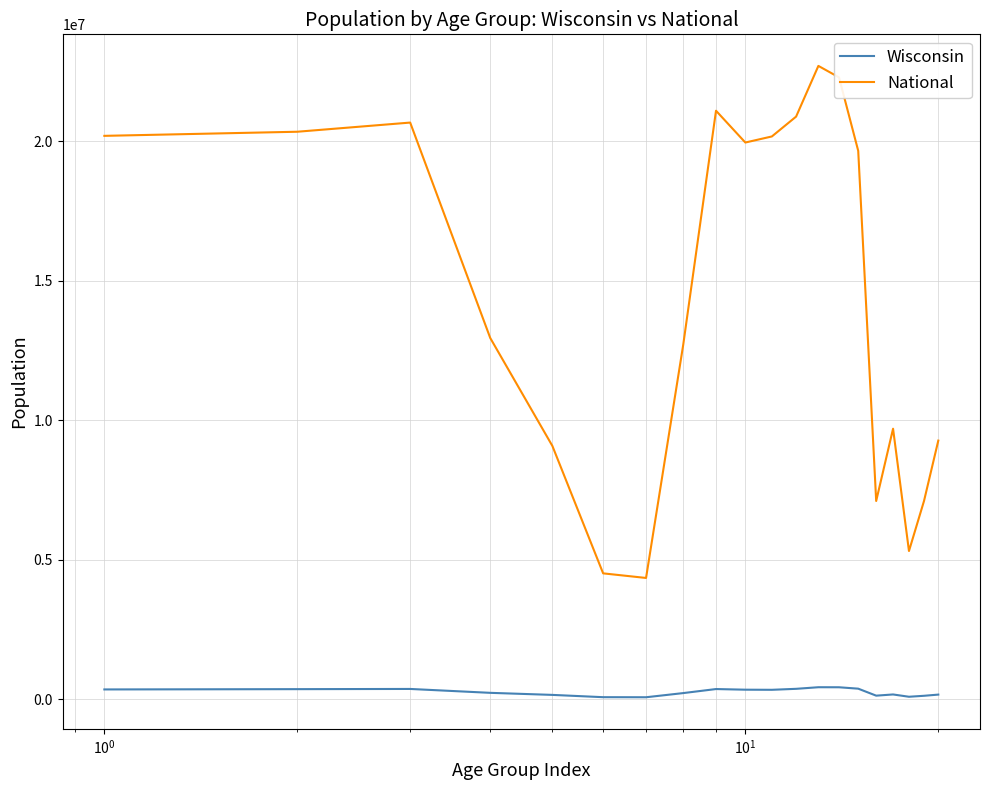

True or false: National and Wisconsin cross at least once.

False